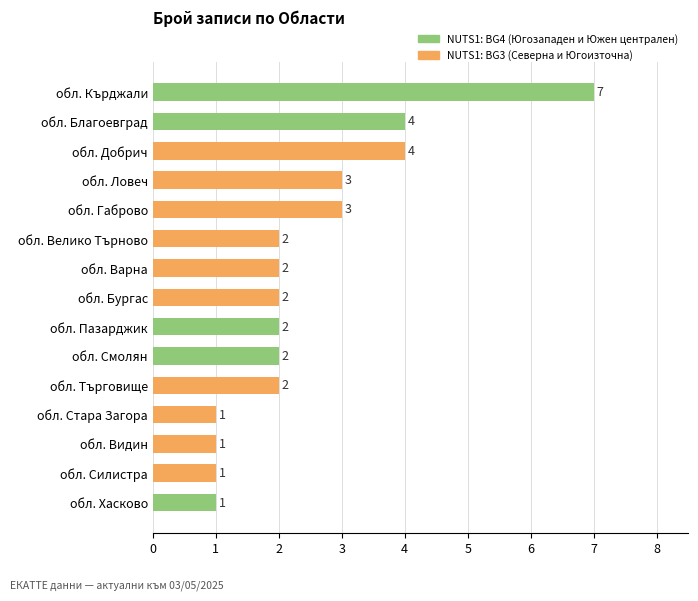

Are the bars horizontal?

Yes